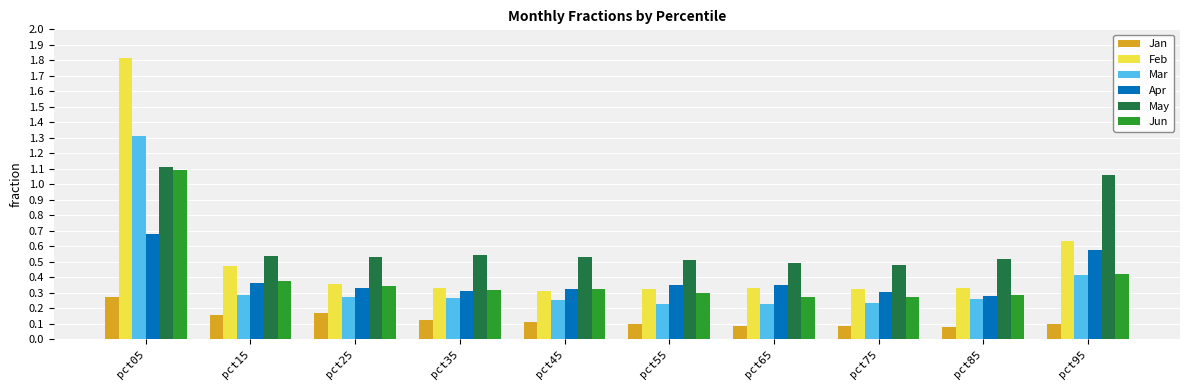

What is the difference between the maximum and second lowest values in the Feb series?

1.5